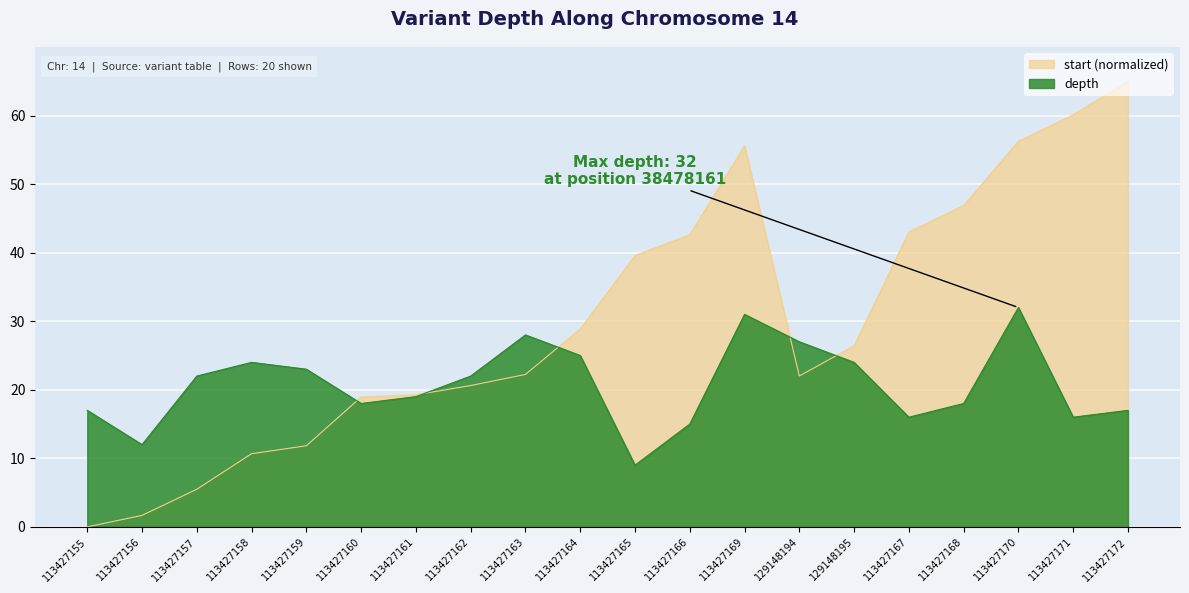

At which label does start reach its minimum?

113427155